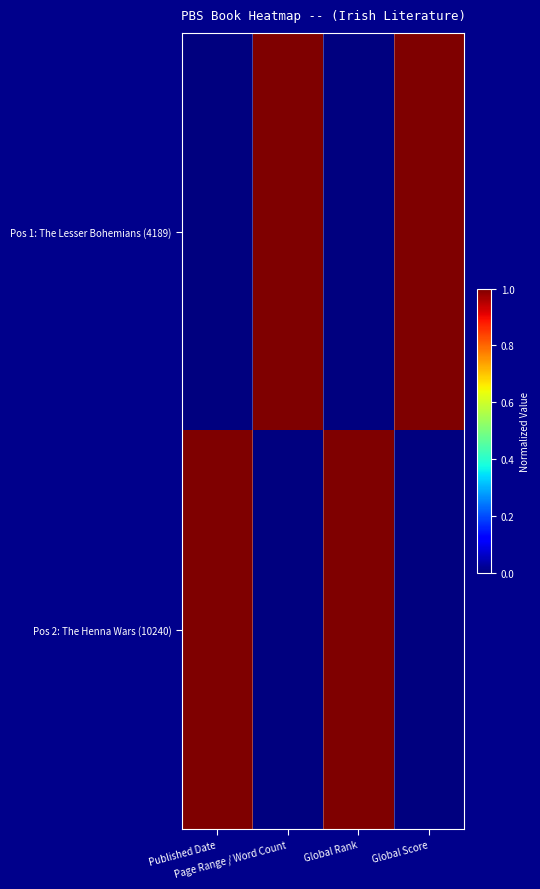

At which category is the sum across all series the highest?

Published Date